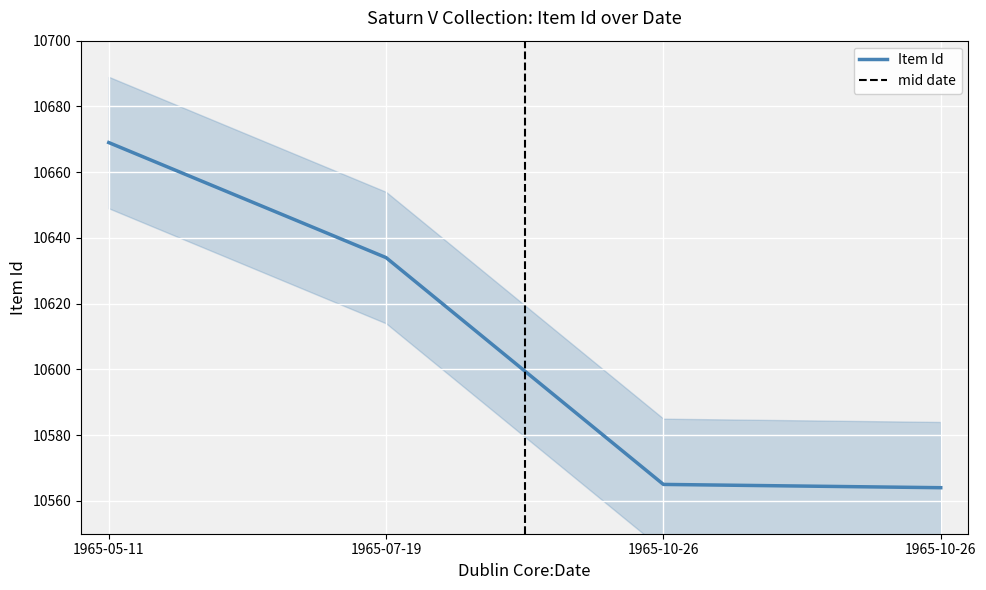

What is the sum of the values at 1965-10-26 and 1965-05-11?

21234